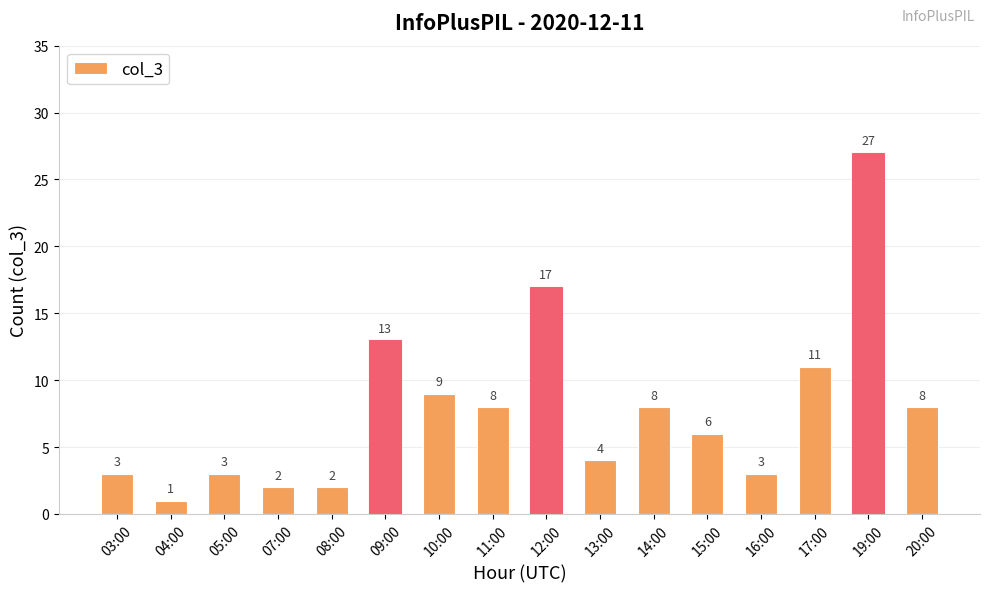

Which label corresponds to the largest value in the chart?

19:00